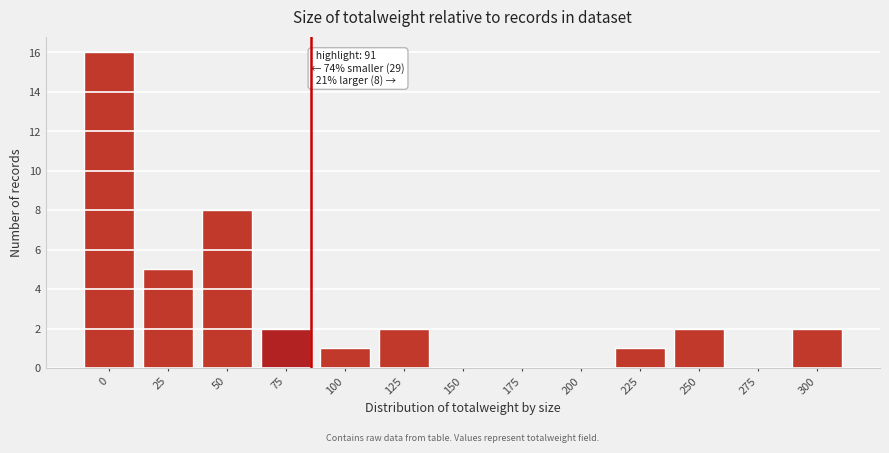

Reading left to right, extract all data points from this chart.

0=16	25=5	50=8	75=2	100=1	125=2	150=0	175=0	200=0	225=1	250=2	275=0	300=2